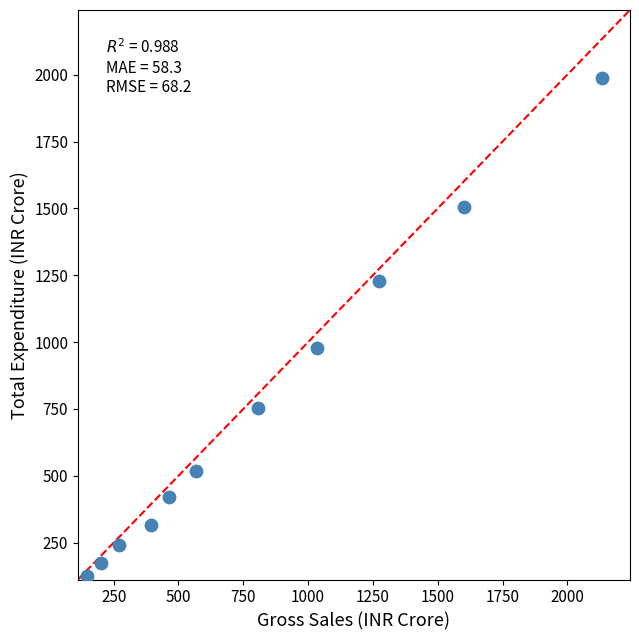

What Y value in the scatter plot is closest to 1056?

976.2